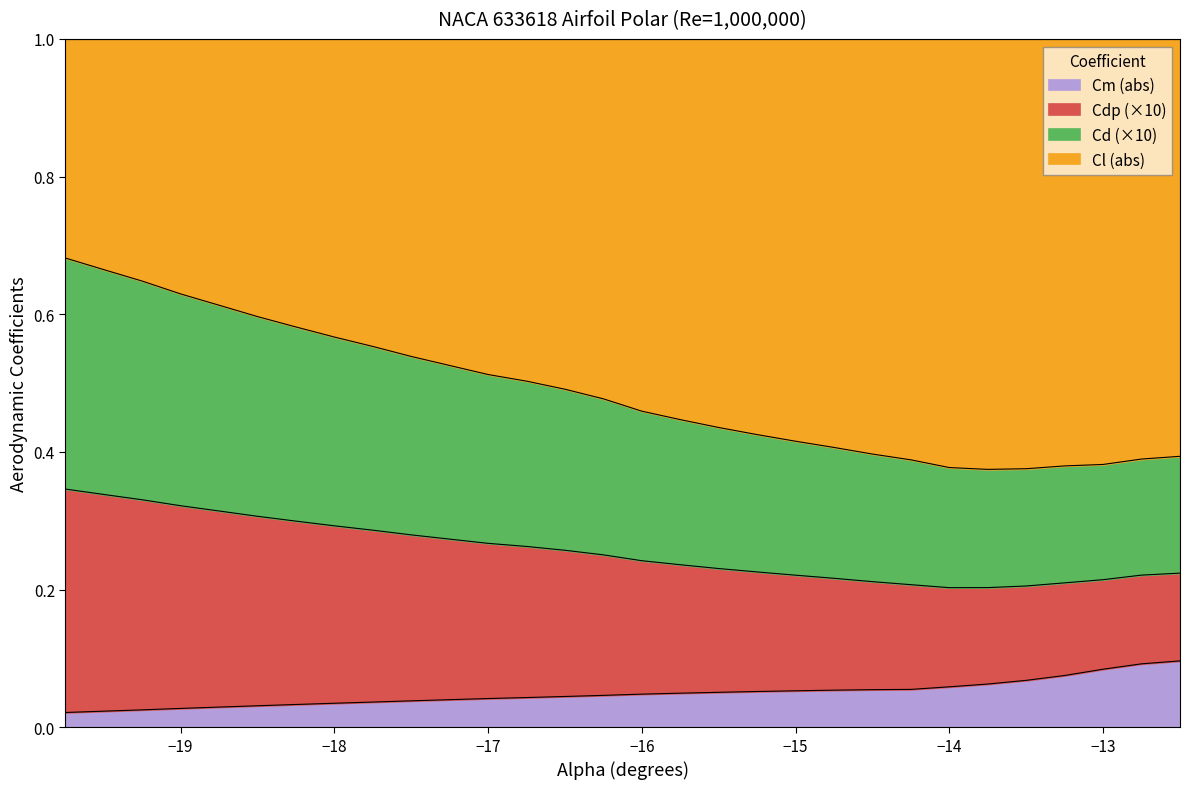

What are all the series names shown in the legend?

Cm (abs), Cdp (×10), Cd (×10), Cl (abs)